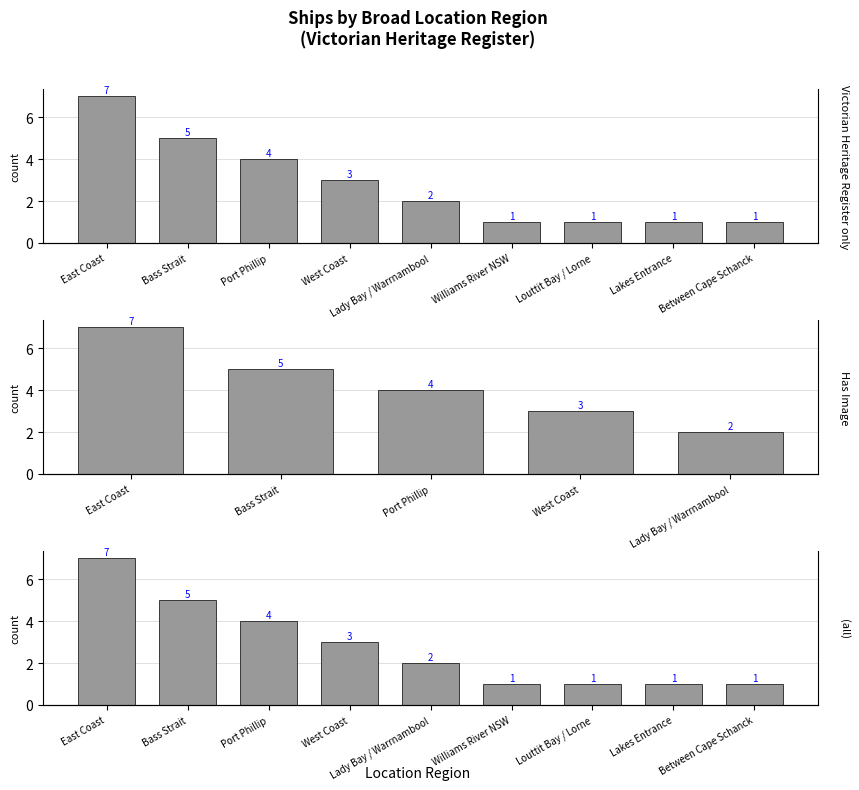

List the labels in order of value, largest first.

East Coast, Bass Strait, Port Phillip, West Coast, Lady Bay / Warrnambool, Williams River NSW, Louttit Bay / Lorne, Lakes Entrance, Between Cape Schanck